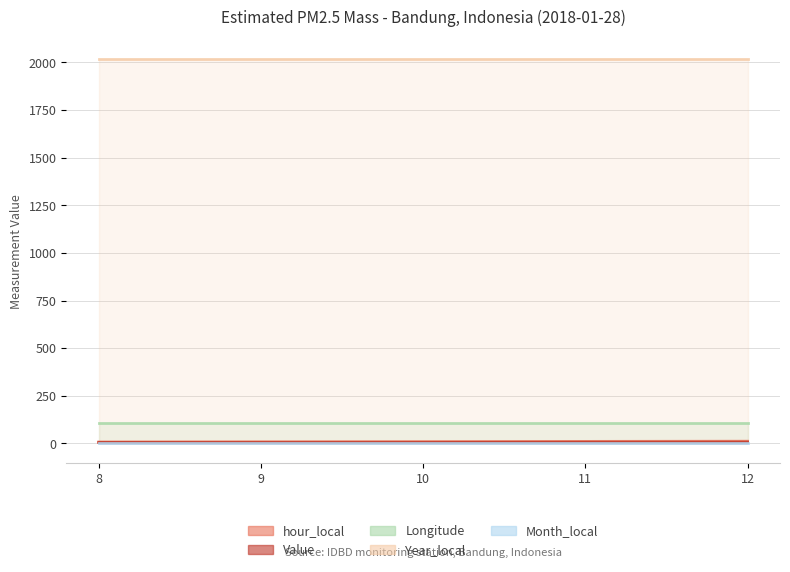

The value of Year_local at 10 is 2018.0. True or false?

True